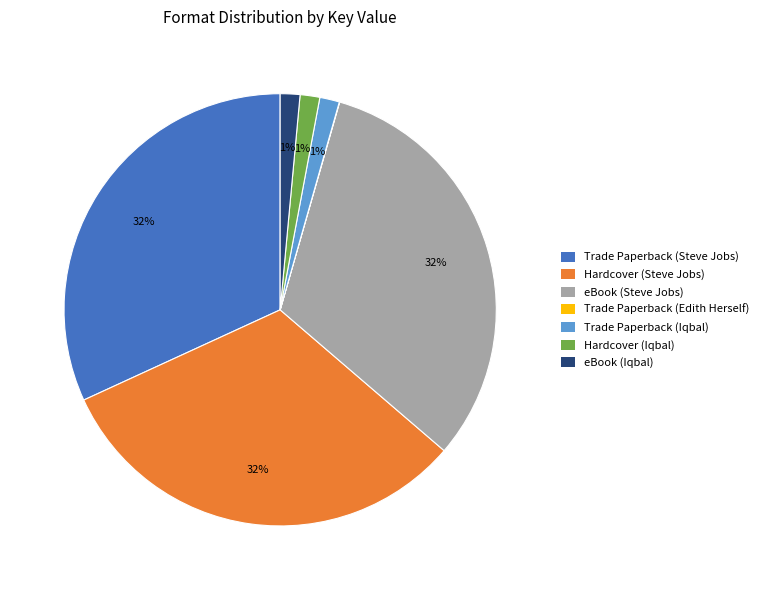

Is it true that eBook (Steve Jobs) is 32% of the pie?

True